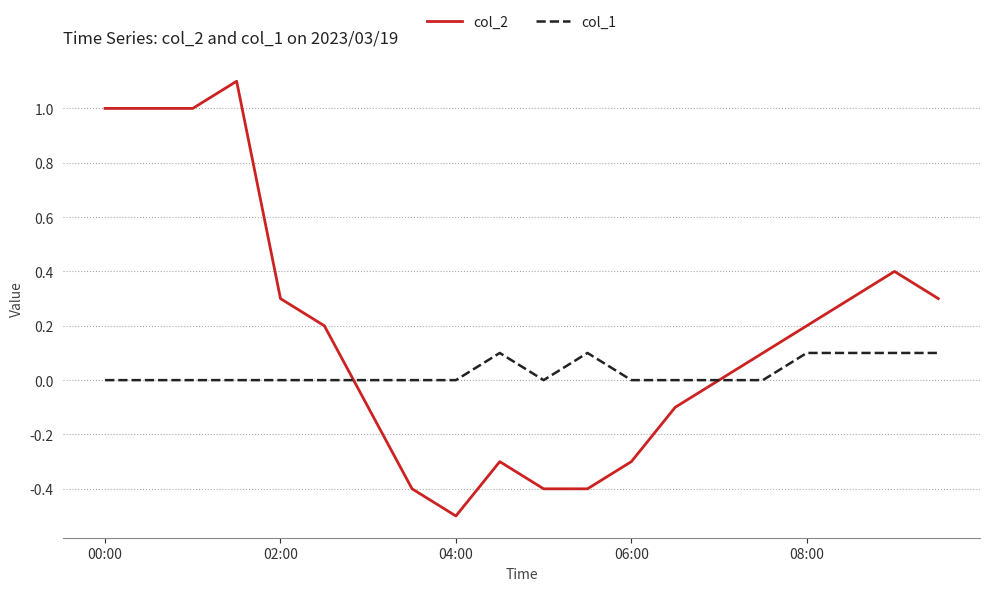

What is the highest value of the col_2 series?

1.1